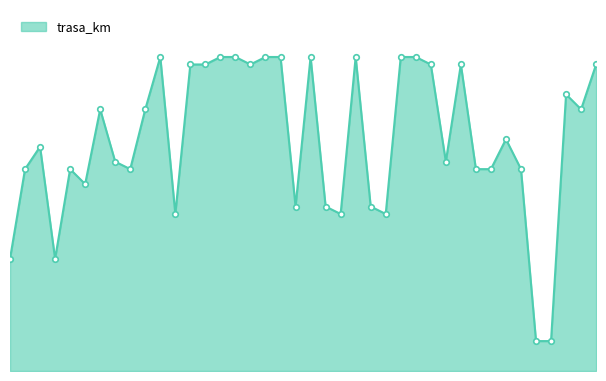

Does the chart have visible grid lines?

No